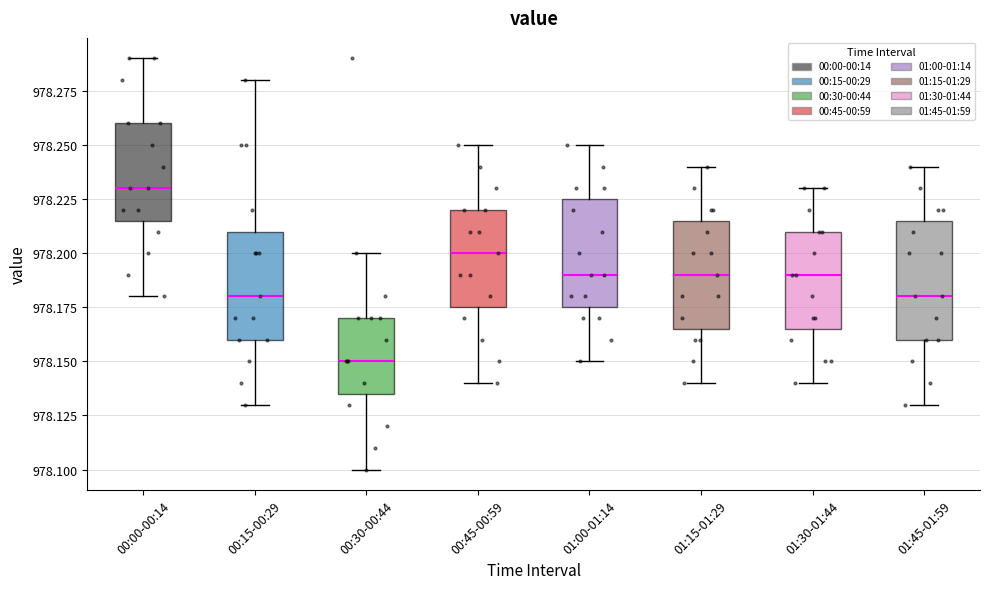

Reading left to right, transcribe this box plot: for each box, give where its median line is, the range the box spans, and where its two whiskers end, as read against the y-axis. The values are not printed on the chart, so give them approximately, as read against the axis.

00:00-00:14: median 978.230, box 978.215 to 978.260, whiskers 978.180 to 978.290
00:15-00:29: median 978.180, box 978.160 to 978.210, whiskers 978.130 to 978.280
00:30-00:44: median 978.150, box 978.135 to 978.170, whiskers 978.100 to 978.200
00:45-00:59: median 978.200, box 978.175 to 978.220, whiskers 978.140 to 978.250
01:00-01:14: median 978.190, box 978.175 to 978.225, whiskers 978.150 to 978.250
01:15-01:29: median 978.190, box 978.165 to 978.215, whiskers 978.140 to 978.240
01:30-01:44: median 978.190, box 978.165 to 978.210, whiskers 978.140 to 978.230
01:45-01:59: median 978.180, box 978.160 to 978.215, whiskers 978.130 to 978.240